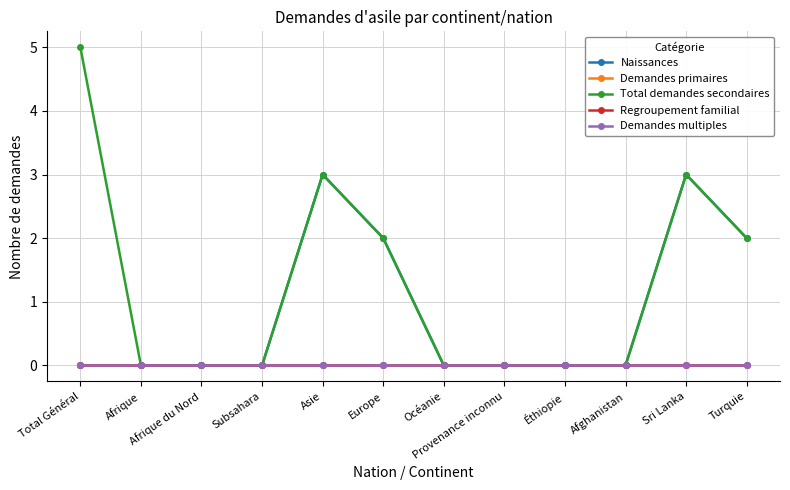

Reading right to left, extract all data points from this chart.

Naissances: Turquie=2	Sri Lanka=3	Afghanistan=0	Éthiopie=0	Provenance inconnu=0	Océanie=0	Europe=2	Asie=3	Subsahara=0	Afrique du Nord=0	Afrique=0	Total Général=0
Demandes primaires: Turquie=0	Sri Lanka=0	Afghanistan=0	Éthiopie=0	Provenance inconnu=0	Océanie=0	Europe=0	Asie=0	Subsahara=0	Afrique du Nord=0	Afrique=0	Total Général=0
Total demandes secondaires: Turquie=2	Sri Lanka=3	Afghanistan=0	Éthiopie=0	Provenance inconnu=0	Océanie=0	Europe=2	Asie=3	Subsahara=0	Afrique du Nord=0	Afrique=0	Total Général=5
Regroupement familial: Turquie=0	Sri Lanka=0	Afghanistan=0	Éthiopie=0	Provenance inconnu=0	Océanie=0	Europe=0	Asie=0	Subsahara=0	Afrique du Nord=0	Afrique=0	Total Général=0
Demandes multiples: Turquie=0	Sri Lanka=0	Afghanistan=0	Éthiopie=0	Provenance inconnu=0	Océanie=0	Europe=0	Asie=0	Subsahara=0	Afrique du Nord=0	Afrique=0	Total Général=0